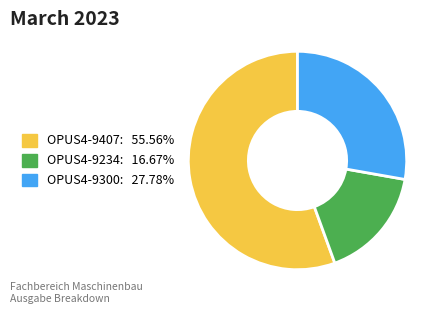

Is OPUS4-9407: 55.56% the majority of the pie?

Yes